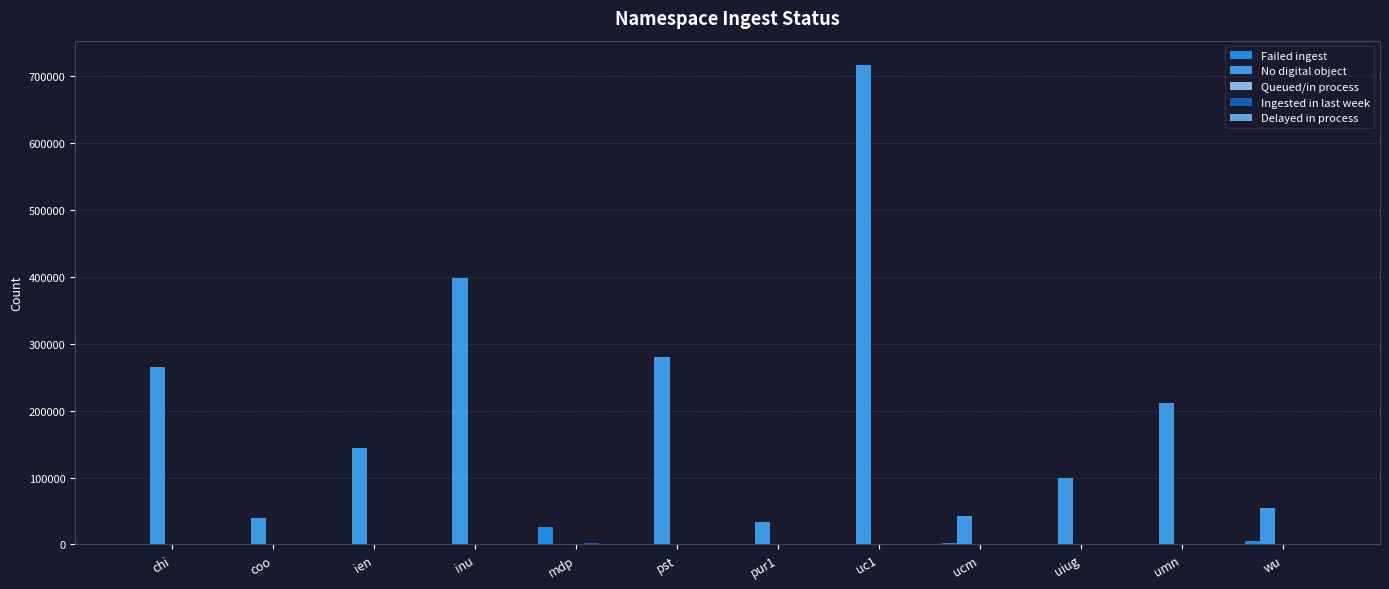

How many data points does each series have?

12